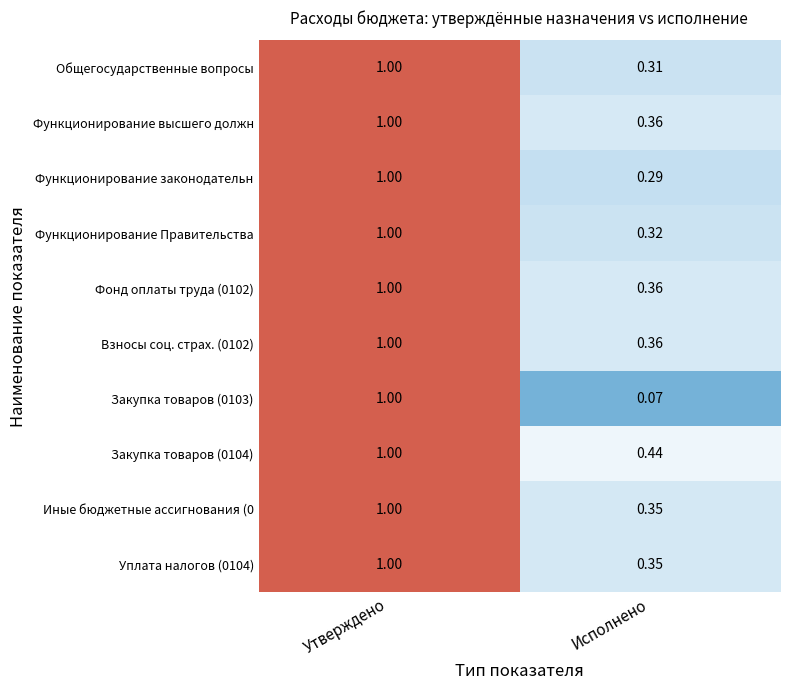

How many categories are shown in the chart?

2